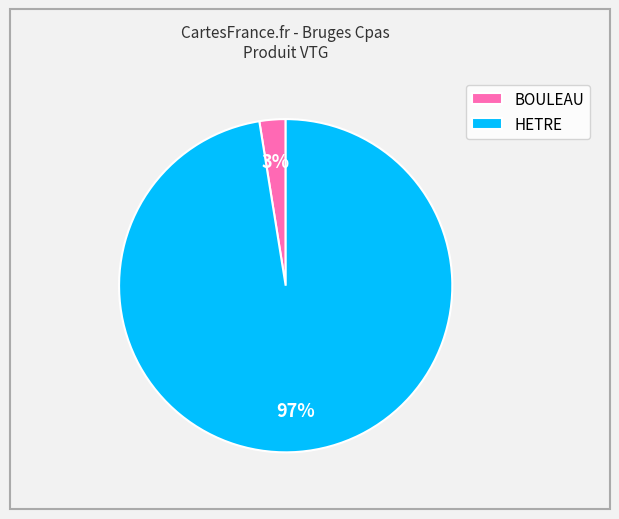

To the nearest percent, what is the combined percentage of HETRE and BOULEAU?

100%